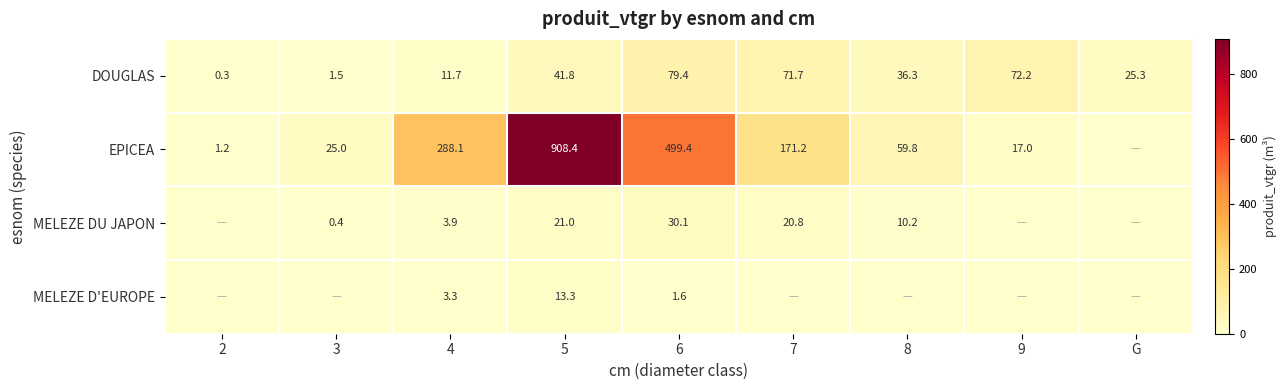

The MELEZE D'EUROPE series shows 2.6 at 6. True or false?

False